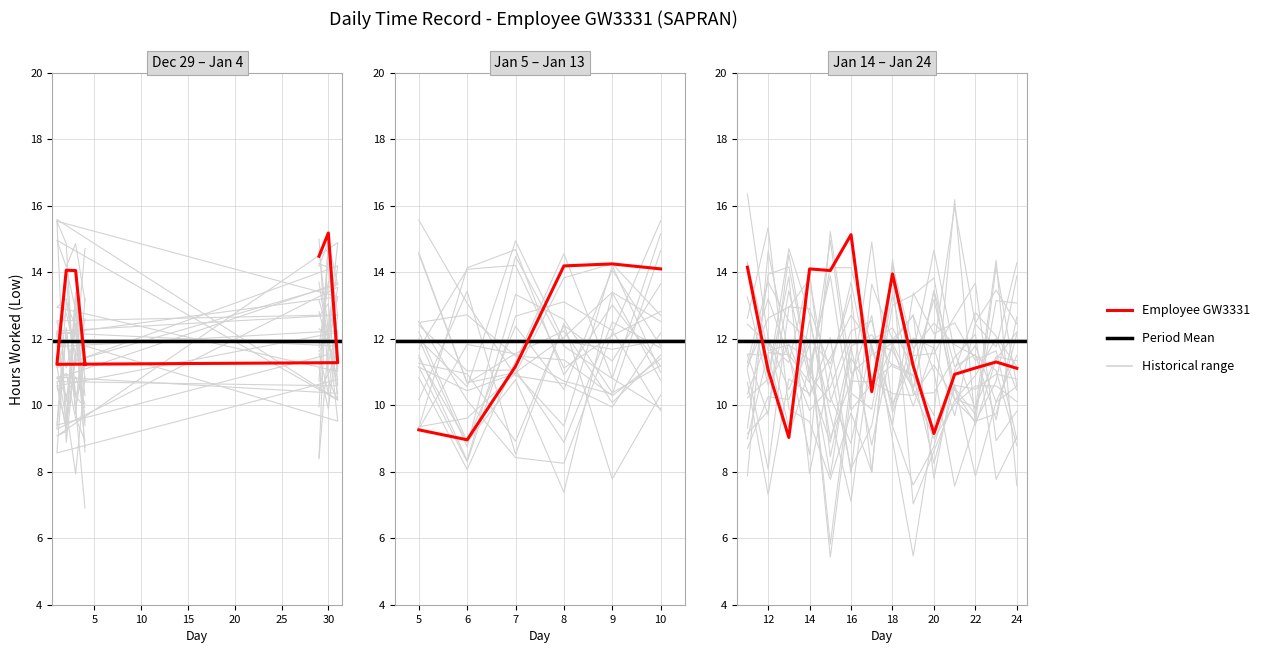

What is the label of the 17th point from the left?

14